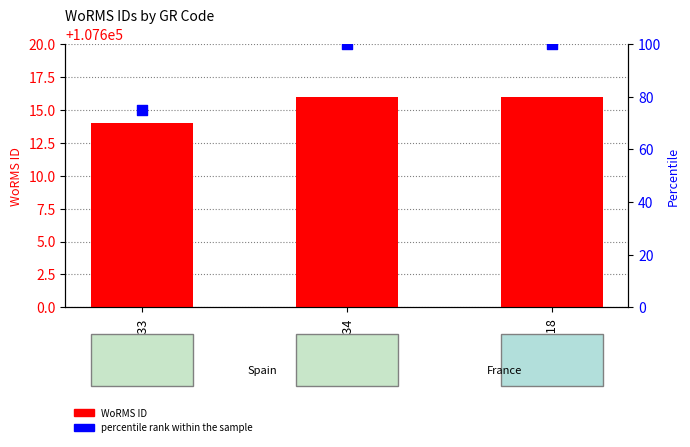

What is the total value across all series at RAS18?

107716